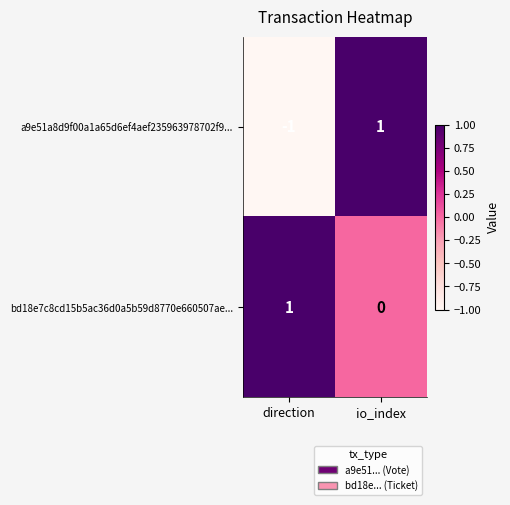

Reading left to right, transcribe all the data shown in this chart.

a9e51a8d9f00a1a65d6ef4aef235963978702f9...: direction=-1	io_index=1
bd18e7c8cd15b5ac36d0a5b59d8770e660507ae...: direction=1	io_index=0